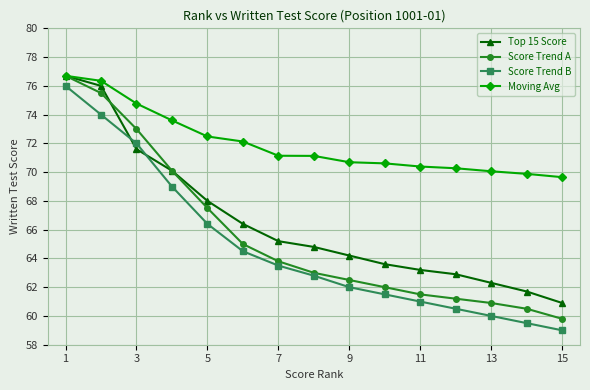

Which series has the largest range (max minus min)?

Score Trend B